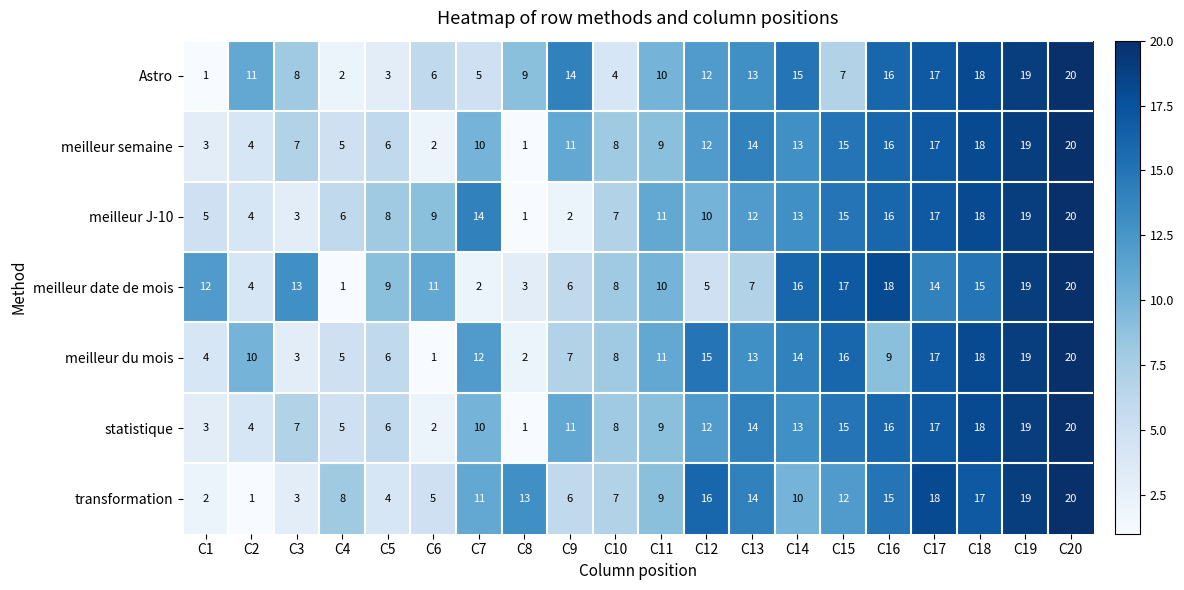

The meilleur date de mois series shows 1 at C4. True or false?

True